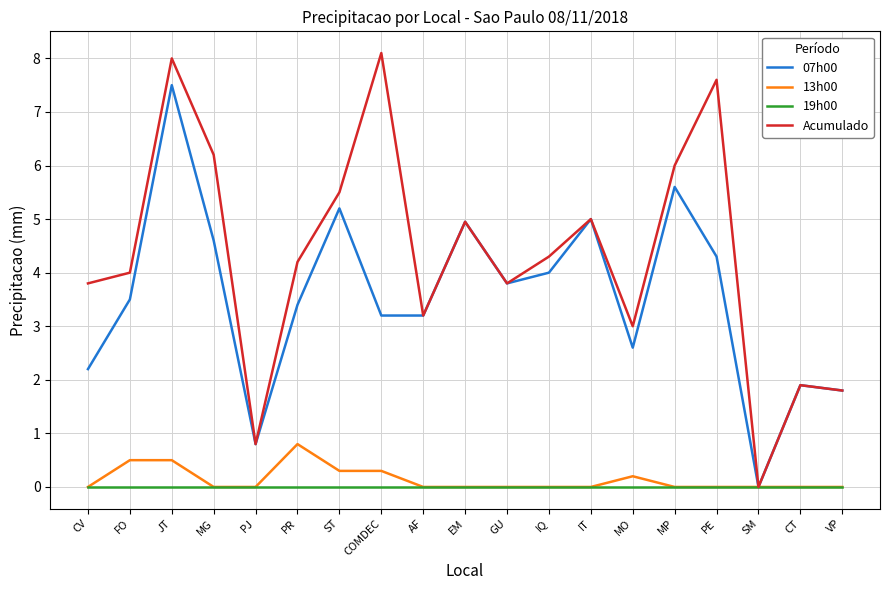

At which category is the sum across all series the highest?

JT